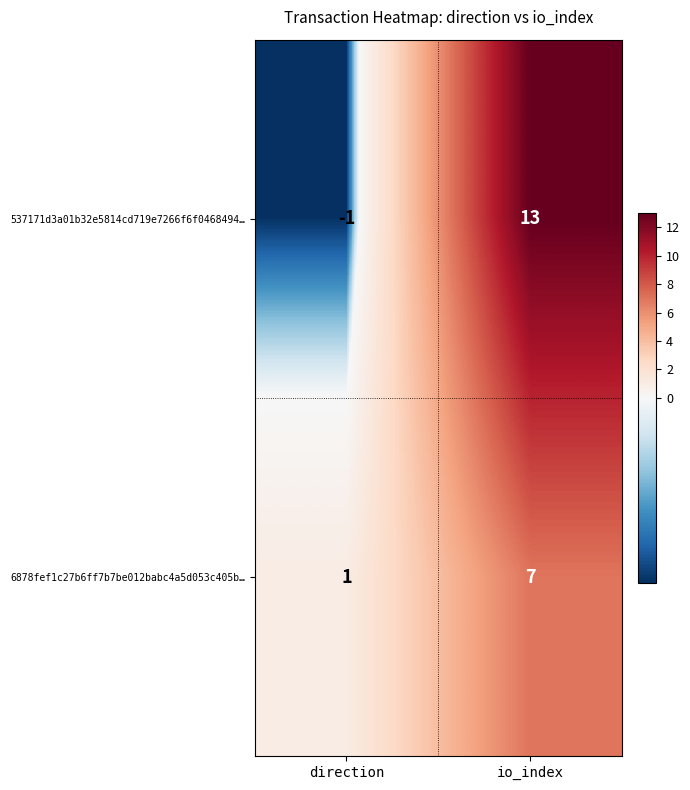

How many values in the 537171d3a01b32e5814cd719e7266f6f0468494… series are below 13?

1